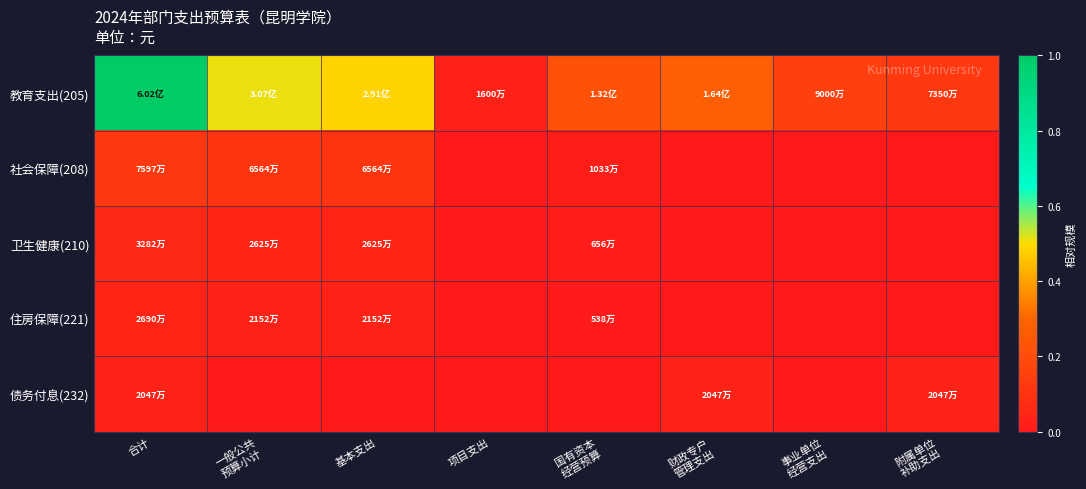

What is the greatest value displayed?

1.0